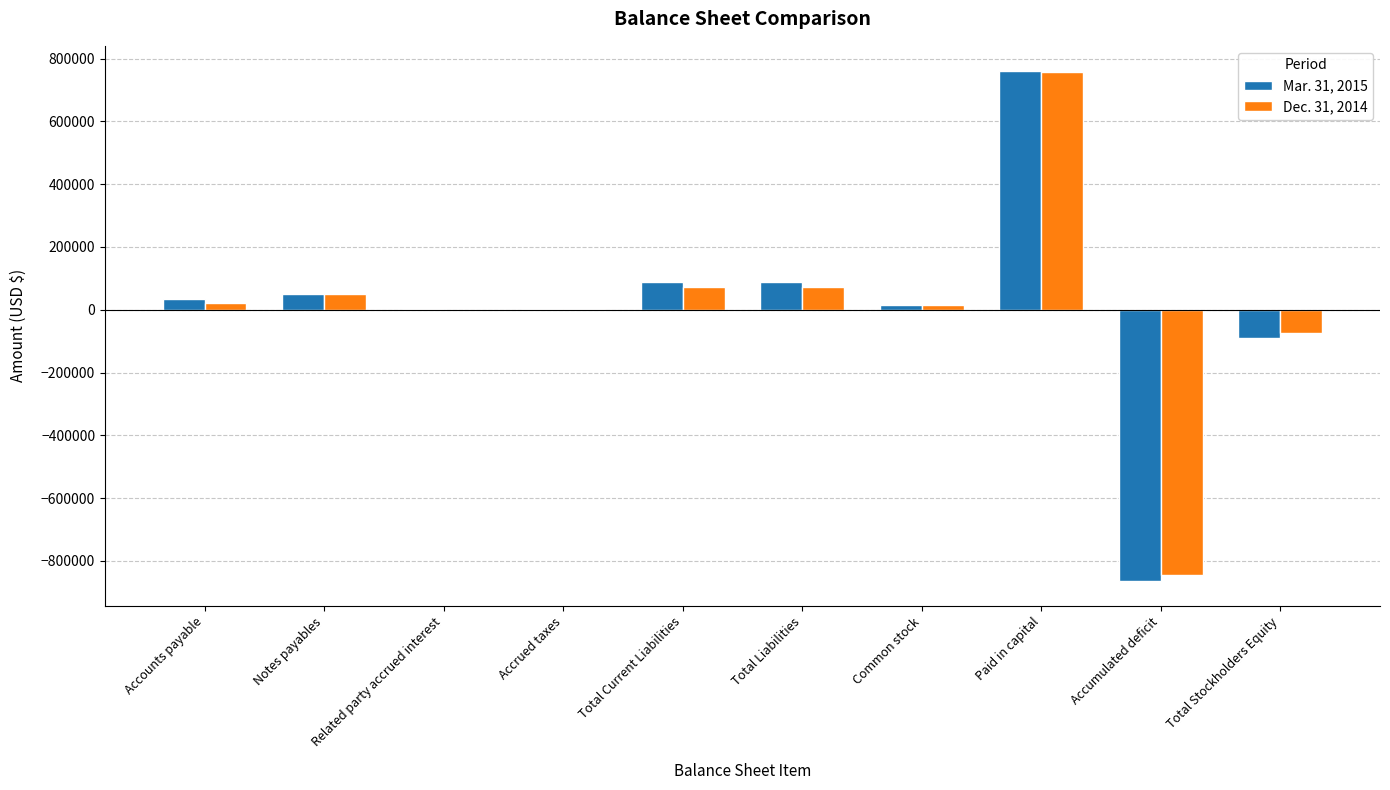

What is the greatest value displayed?

759445